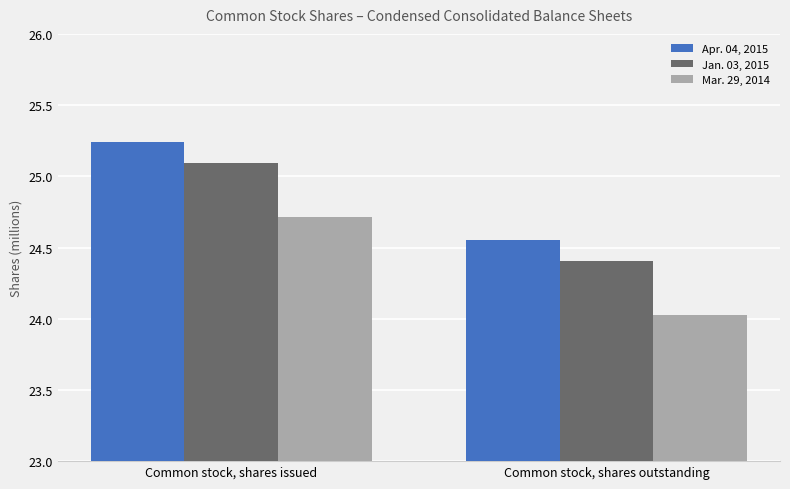

What is the average value of the Jan. 03, 2015 series?

24748106